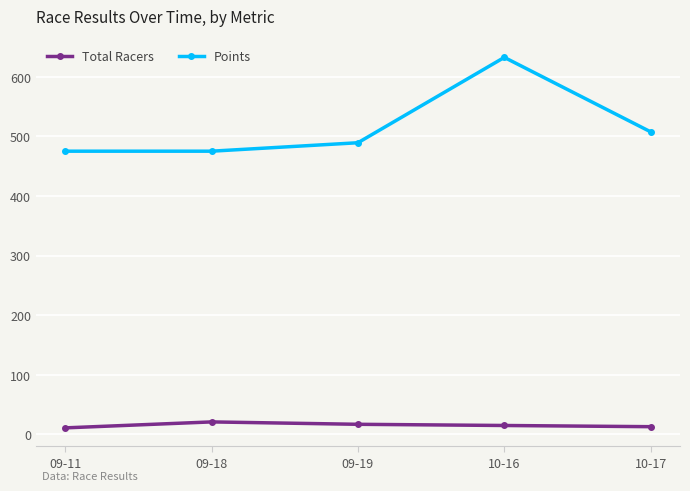

What is the spread (max minus min) of values at 10-16?

617.6